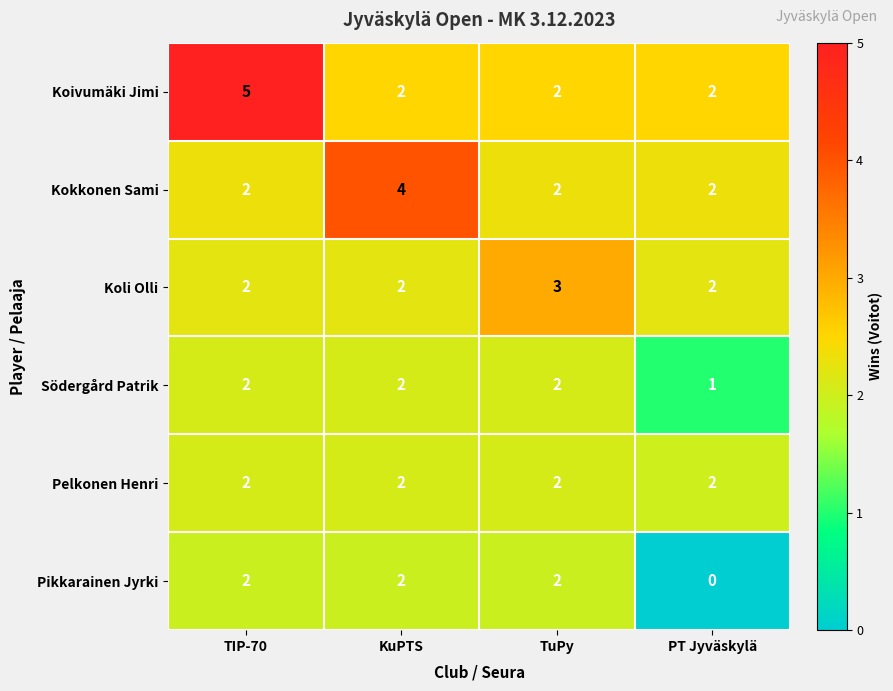

Is it true that Koivumäki Jimi equals 3 at KuPTS?

False